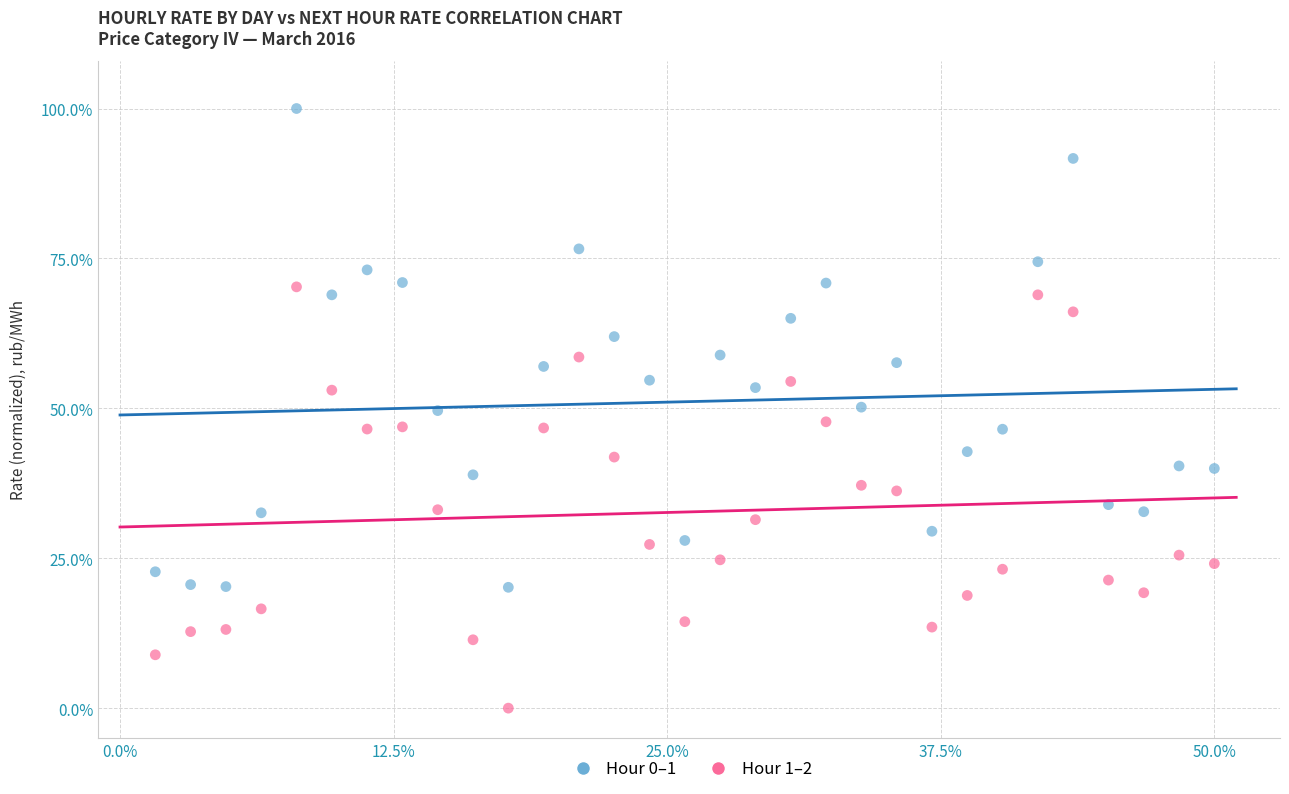

Across all data points, what is the range of X values (max minus min)?

48.4